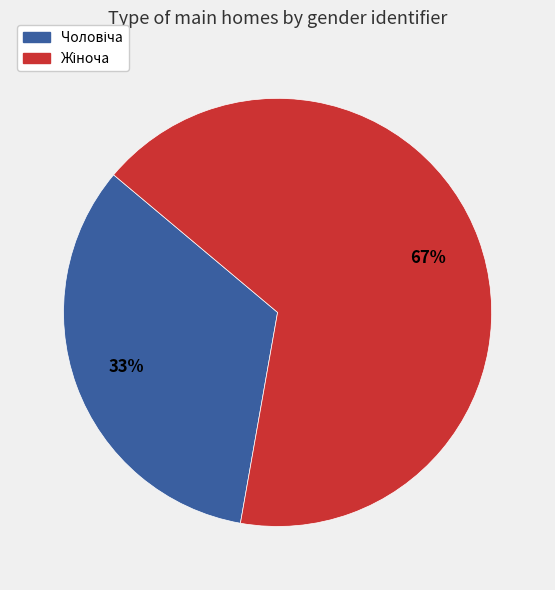

To the nearest percent, what is the average slice percentage?

50%